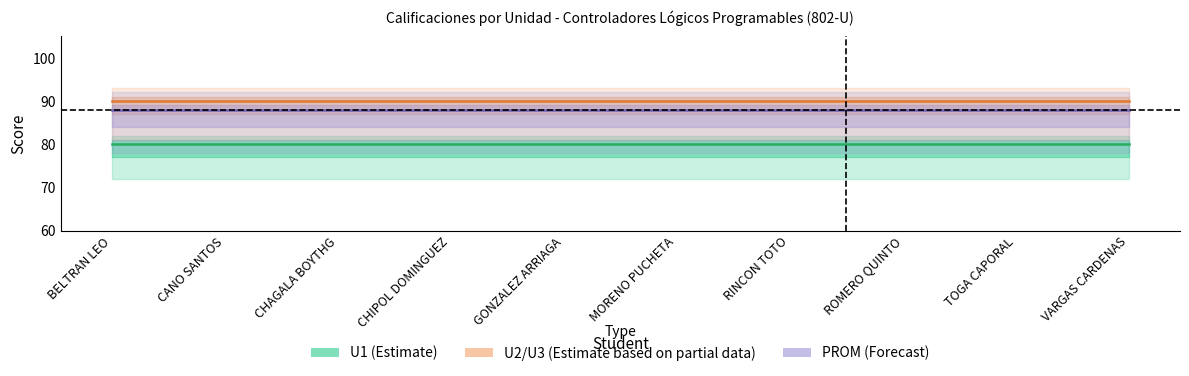

The value of U1 (Estimate) at VARGAS CARDENAS is 115. True or false?

False